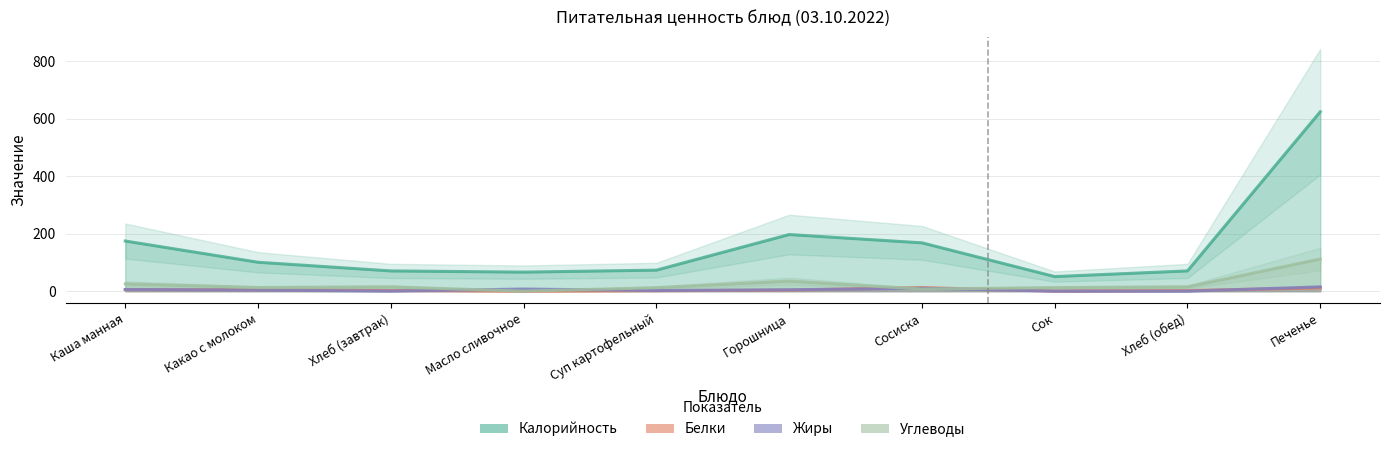

What position from the left is Горошница?

6